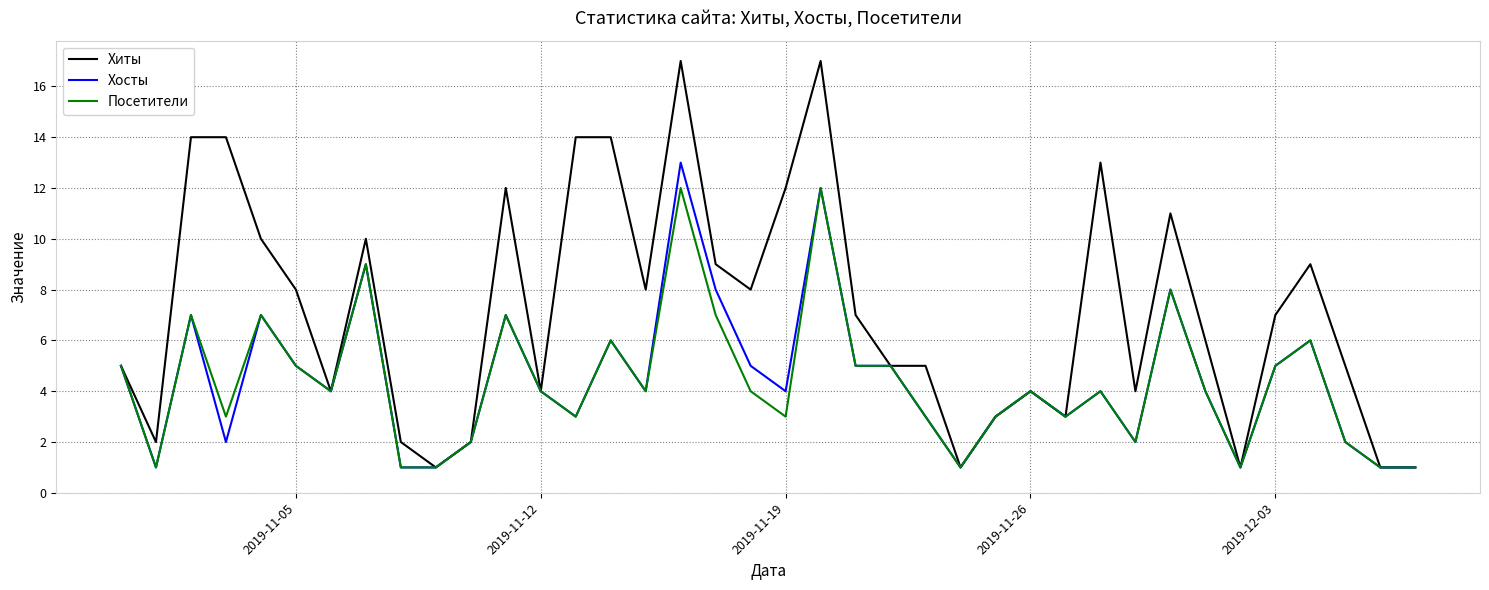

What is the smallest value displayed?

1